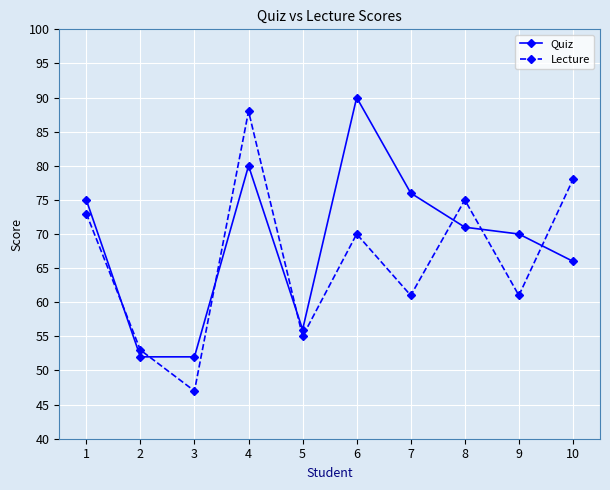

Count the number of data series in this chart.

2